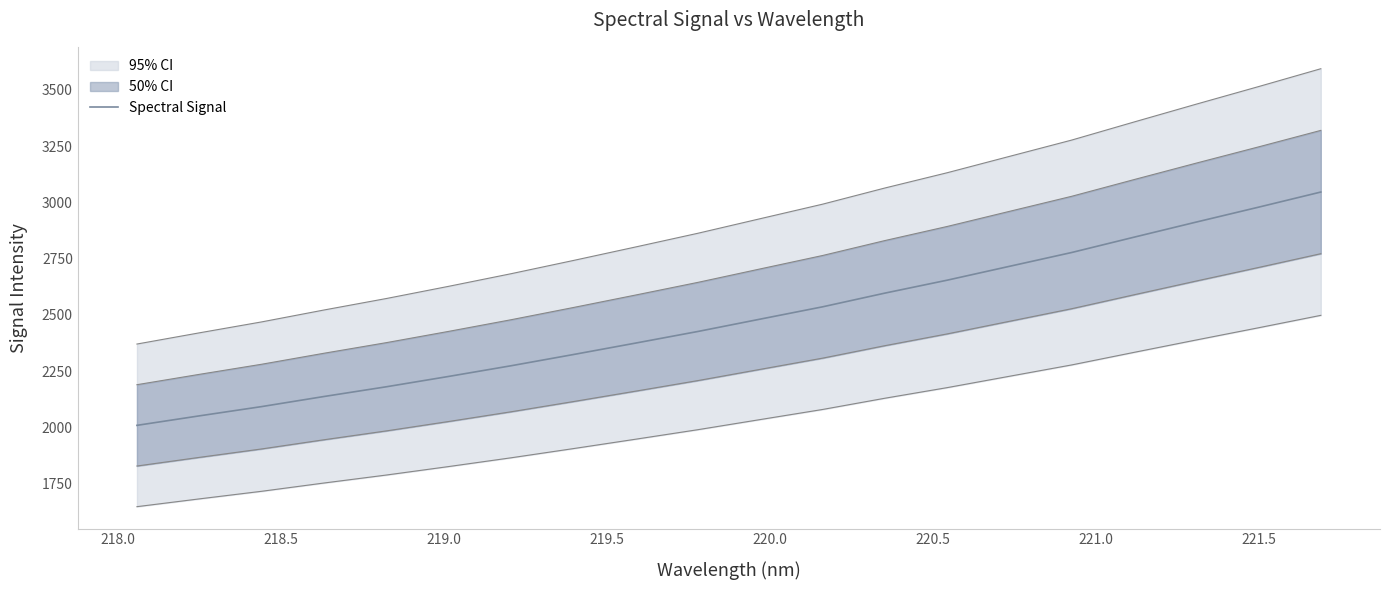

What is the maximum value shown in the chart?

3046.0